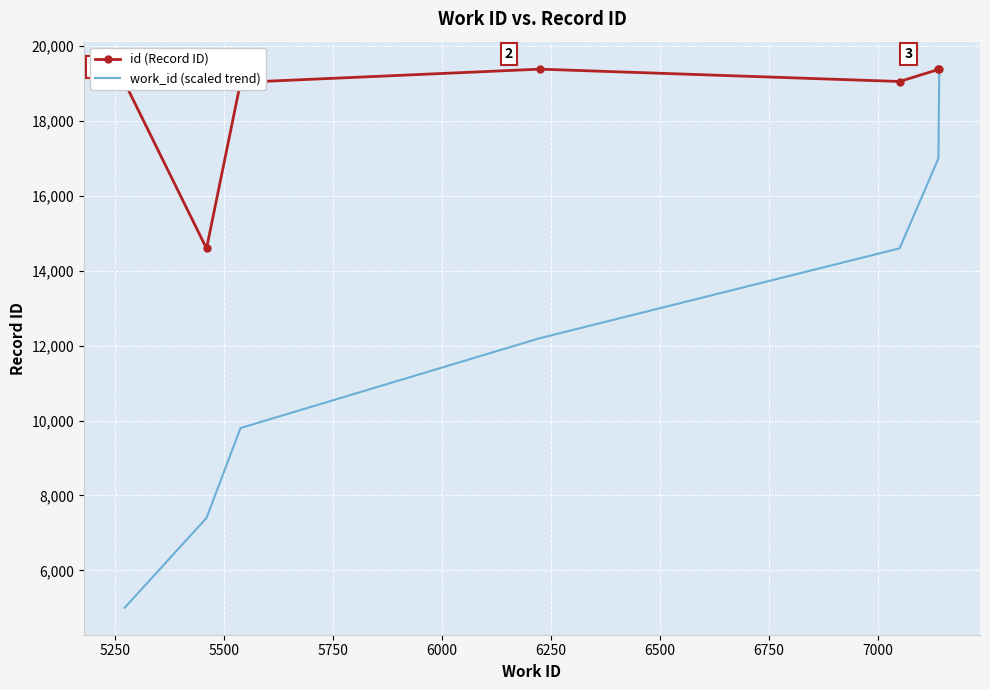

Which series has the largest range (max minus min)?

work_id (scaled trend)